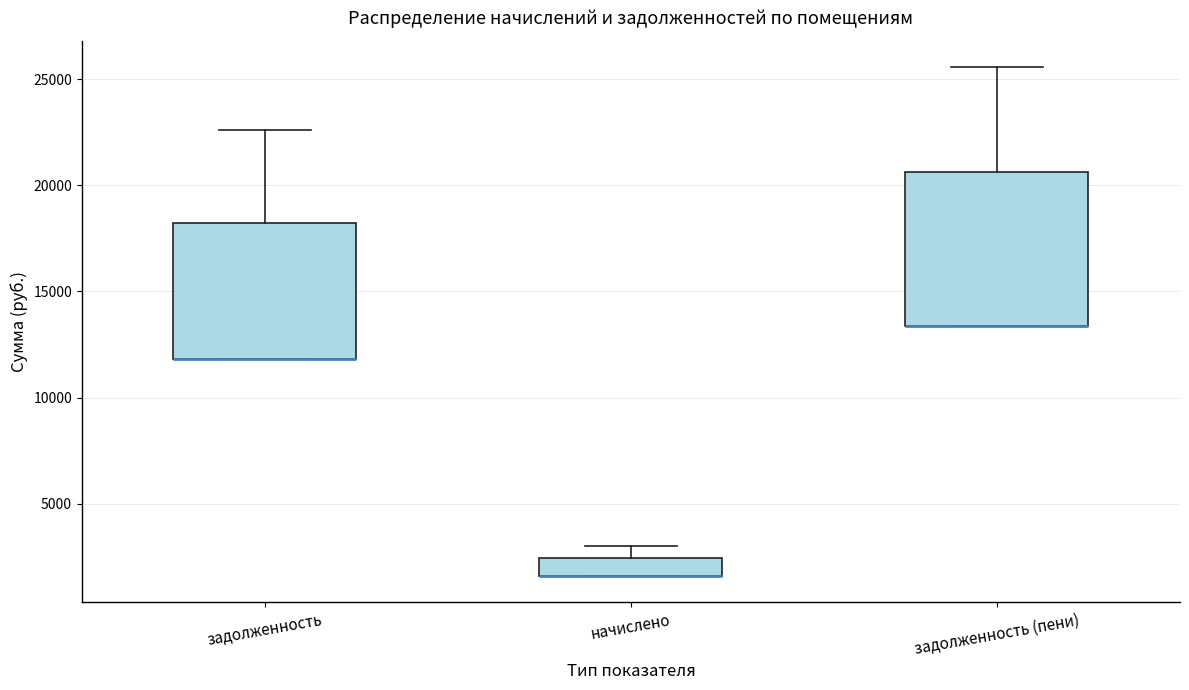

Where is the upper edge of the box for начислено on the y-axis? The values are not printed on the chart, so give them approximately, as read against the axis.

2500